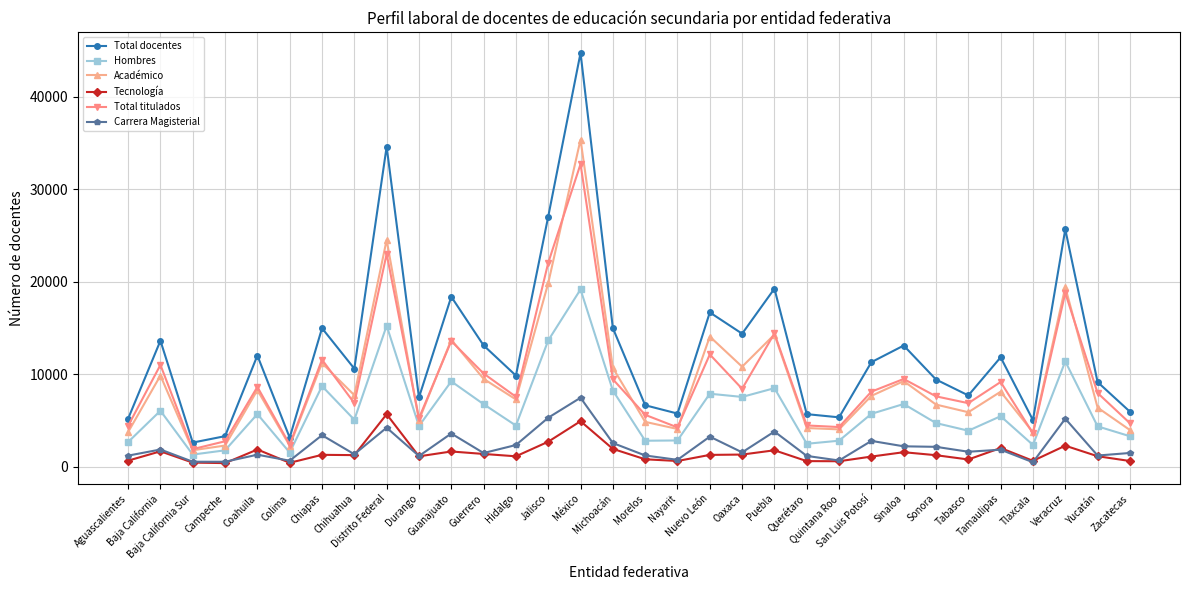

The Carrera Magisterial series shows 1226 at Distrito Federal. True or false?

False